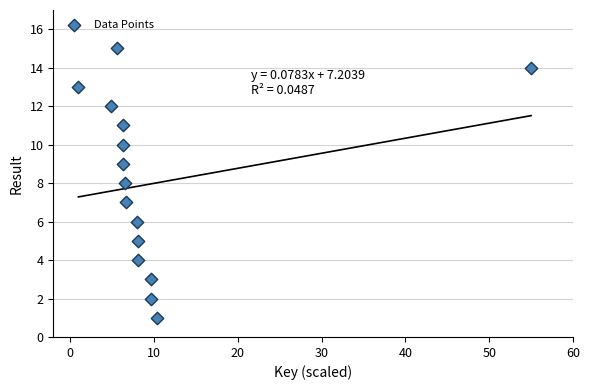

What is the range of Y values (max minus min)?

14